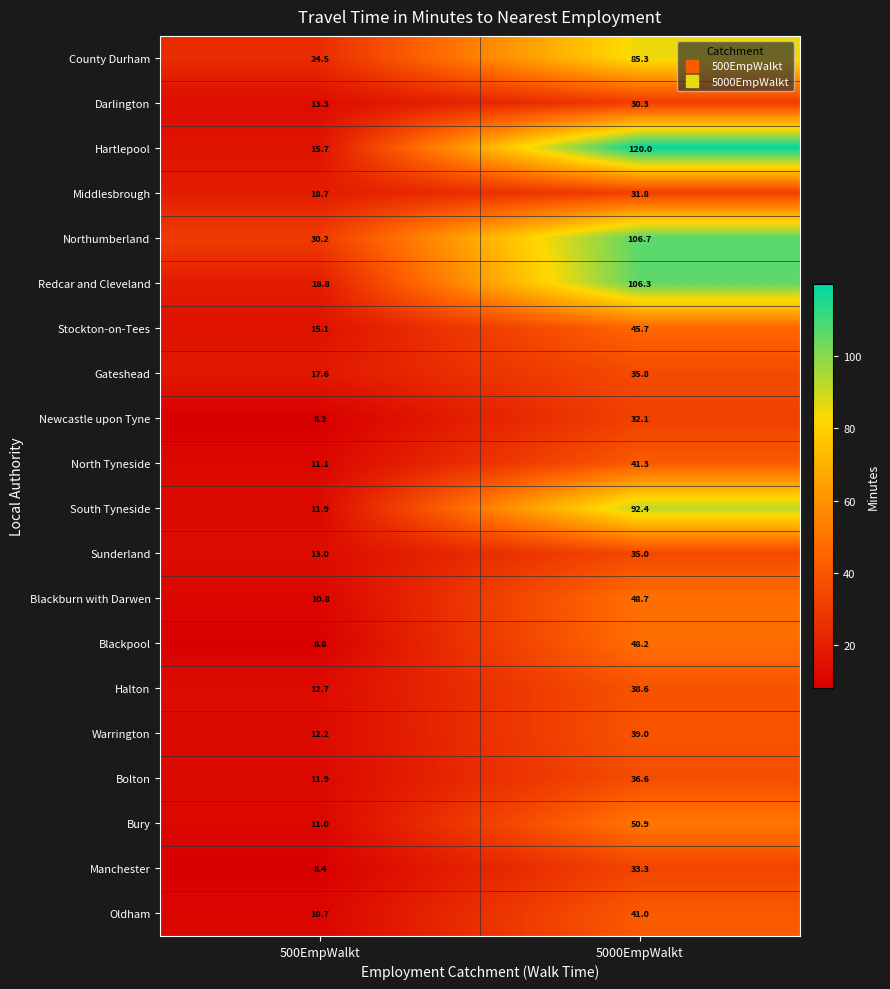

Which series changed the most between 500EmpWalkt and 5000EmpWalkt?

Hartlepool